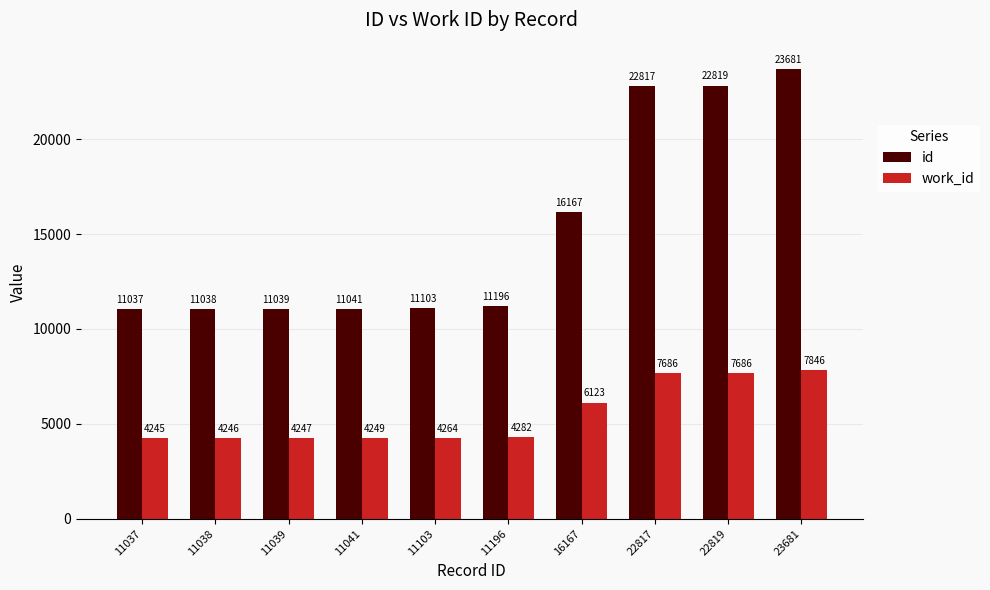

Rank the series at 11038 from lowest to highest value.

work_id, id